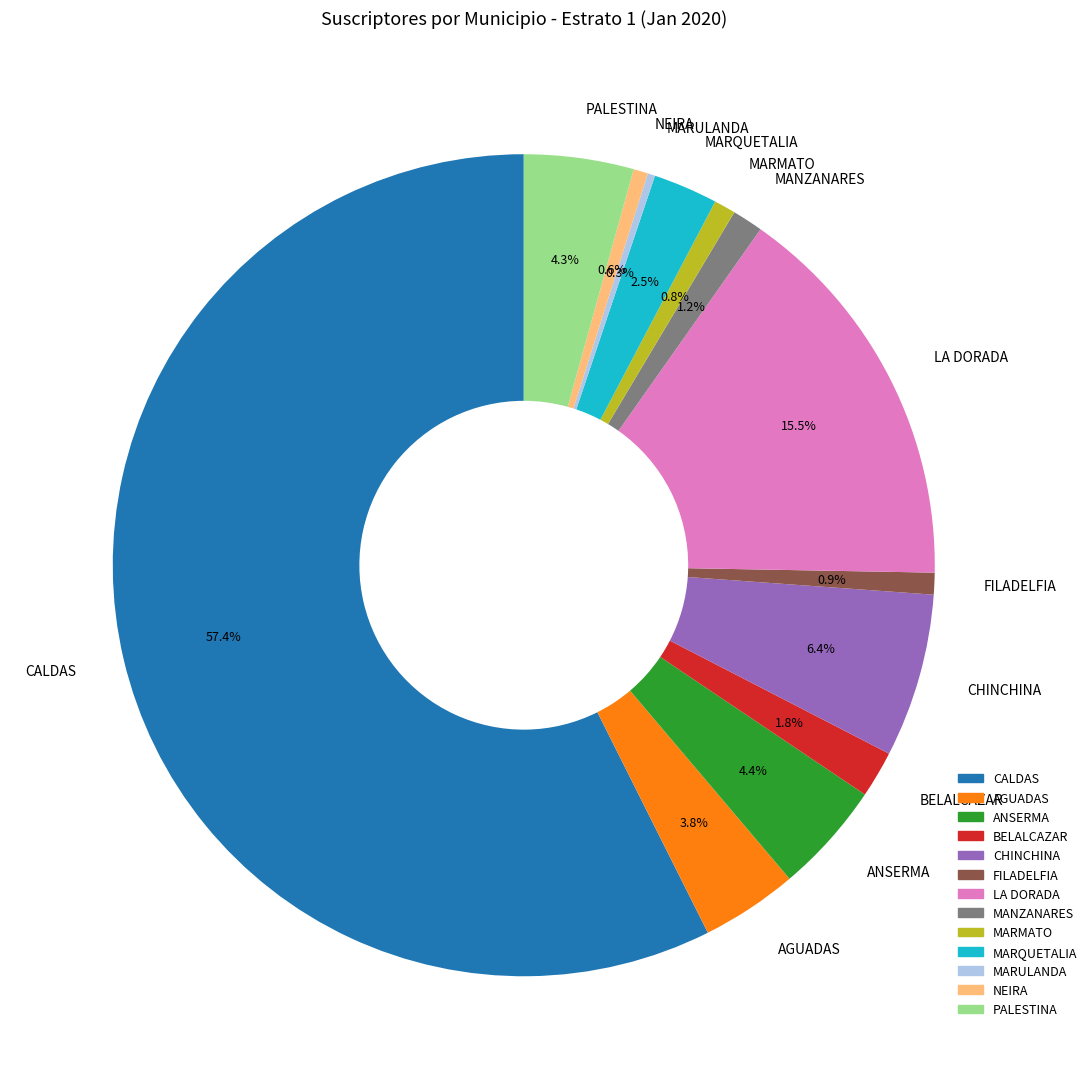

Is there a majority slice in this chart?

Yes